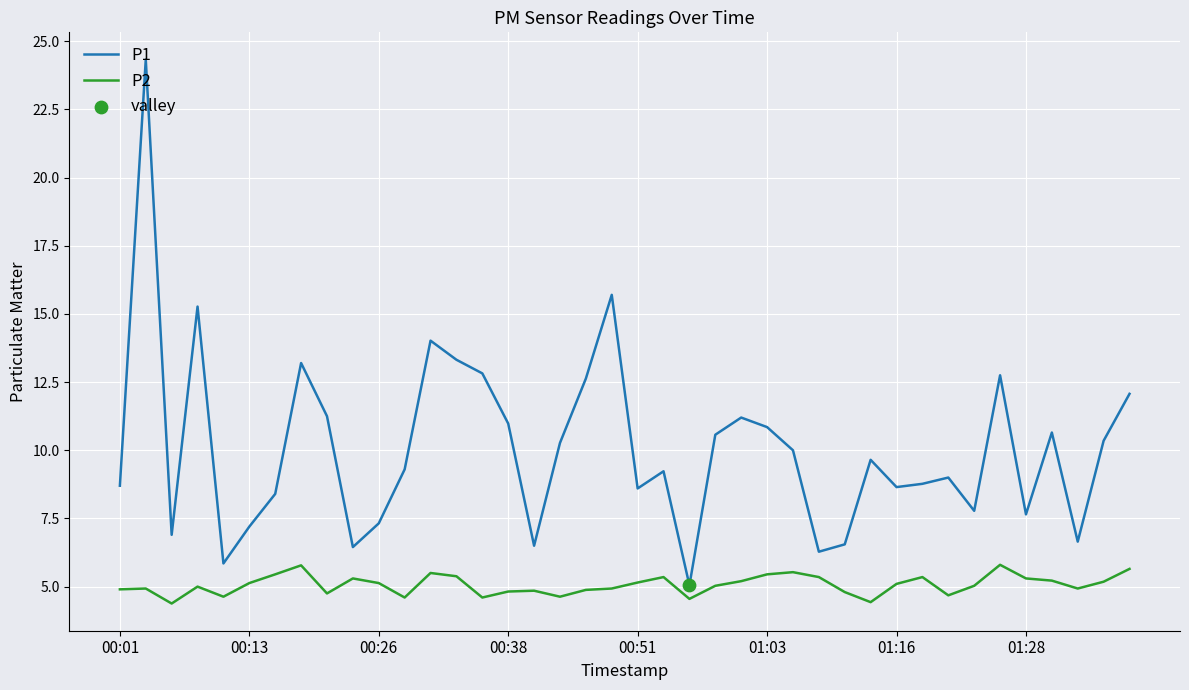

Which series has the widest spread of values?

P1